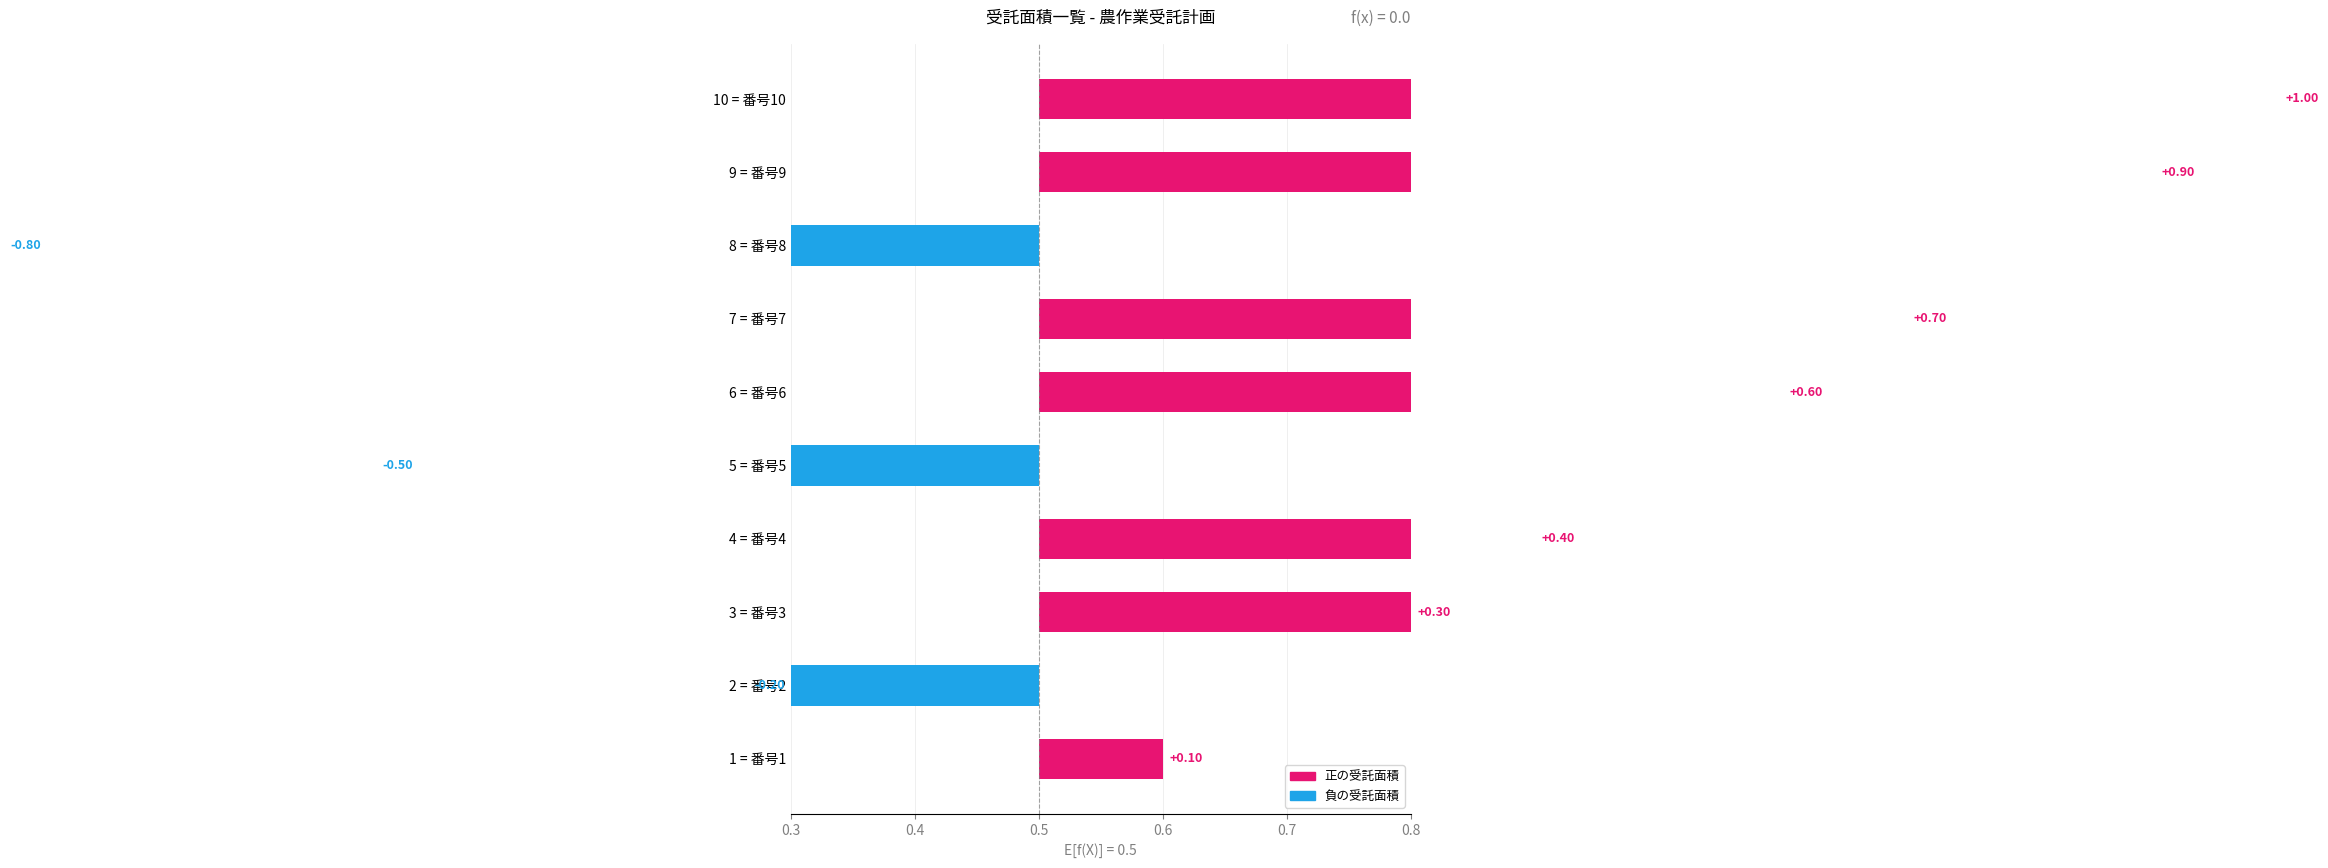

How many values are below 0?

3